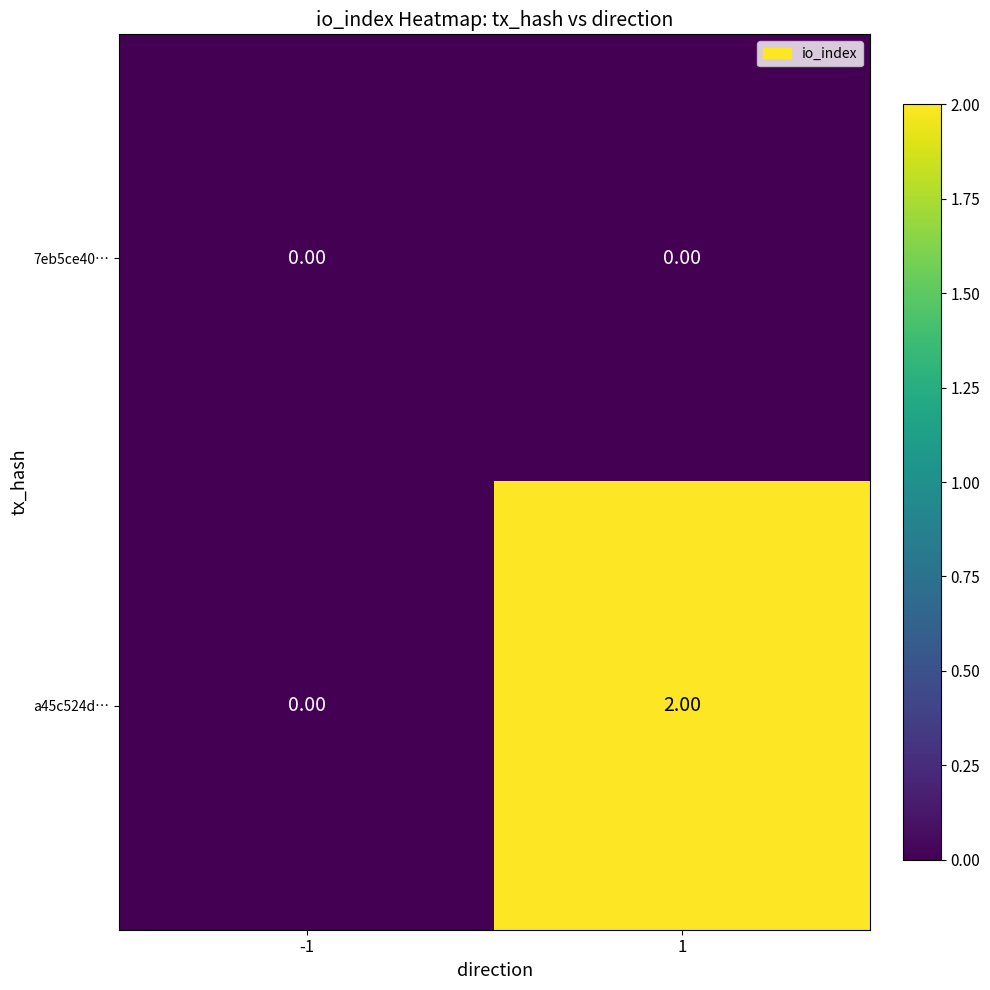

Rank the categories by a45c524d… value from highest to lowest.

1, -1